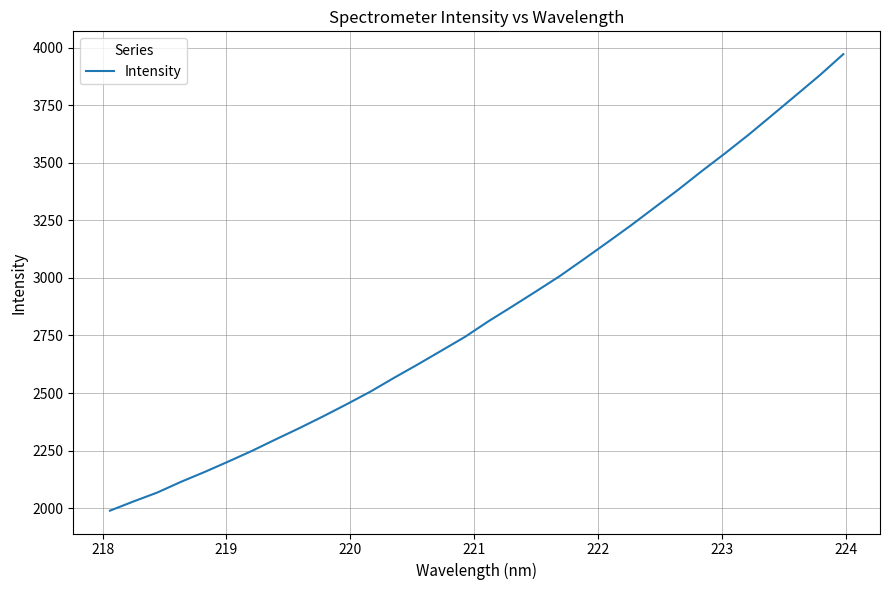

What is the difference between the maximum and minimum values?

1982.1